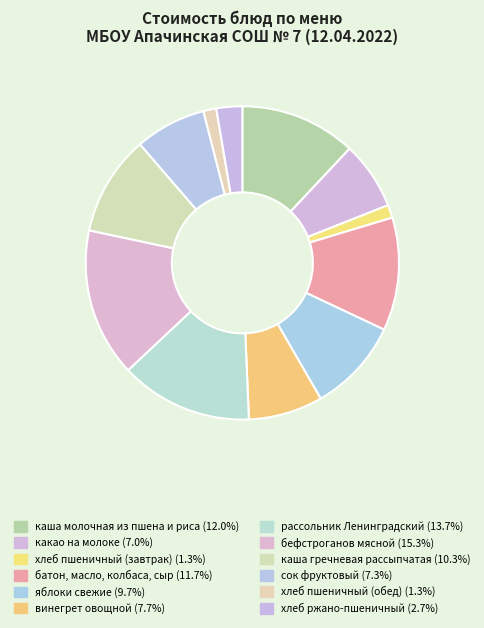

How many segments does this pie chart have?

12